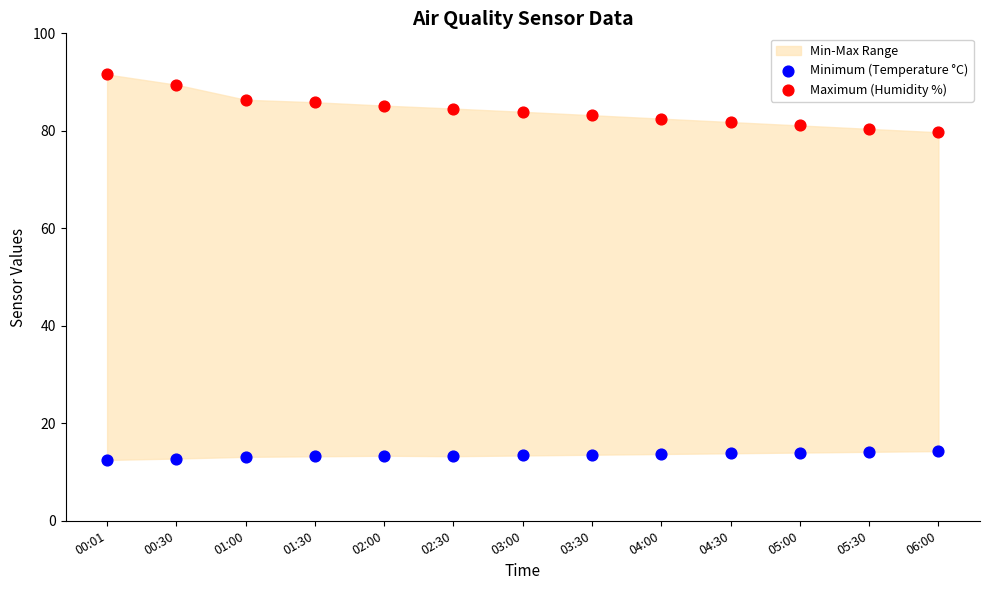

Which series has the largest Y range (max minus min)?

Maximum (Humidity %)